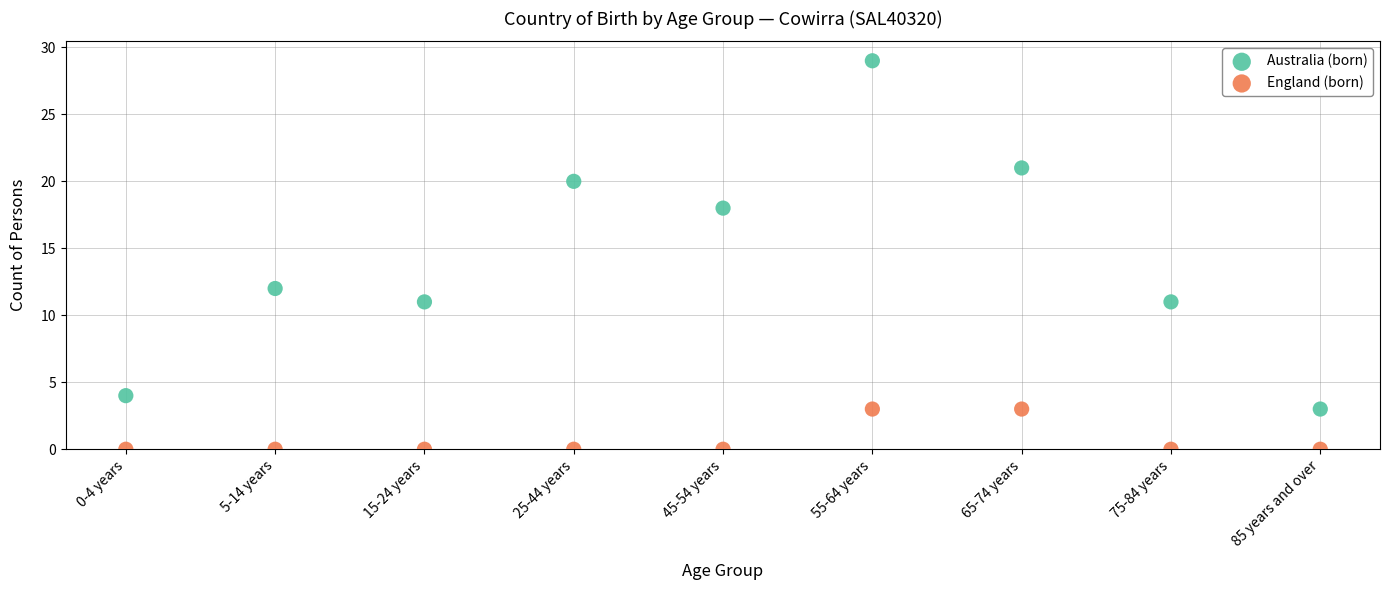

Which series has the widest spread of Y values?

Australia (born)